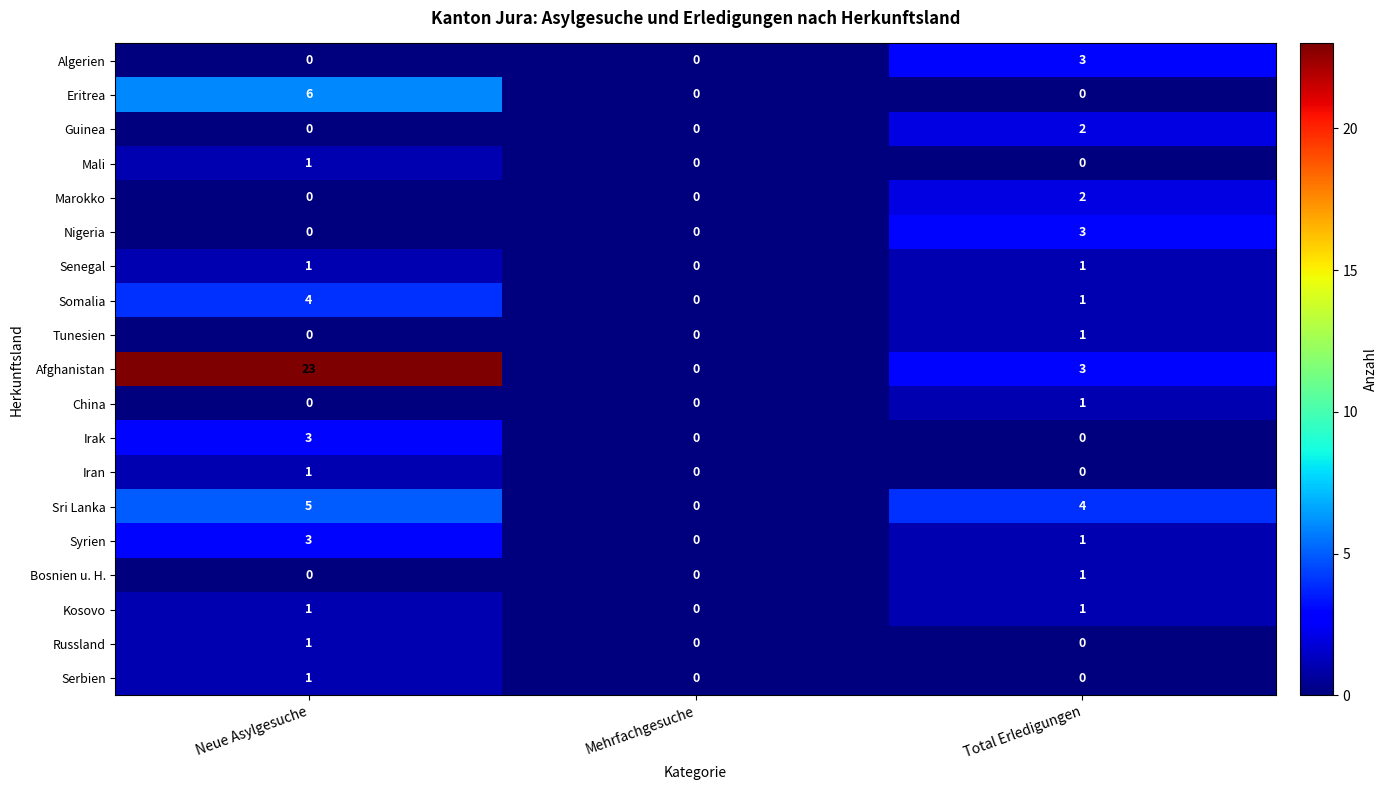

Which series has the largest range (max minus min)?

Afghanistan